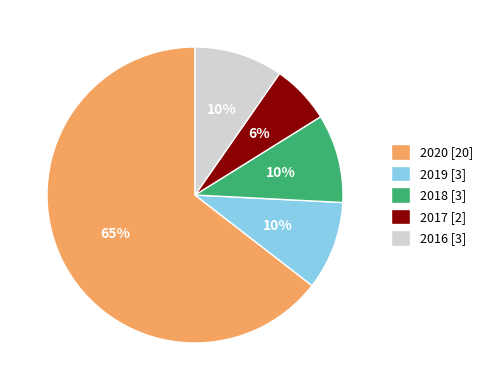

How many segments does this pie chart have?

5